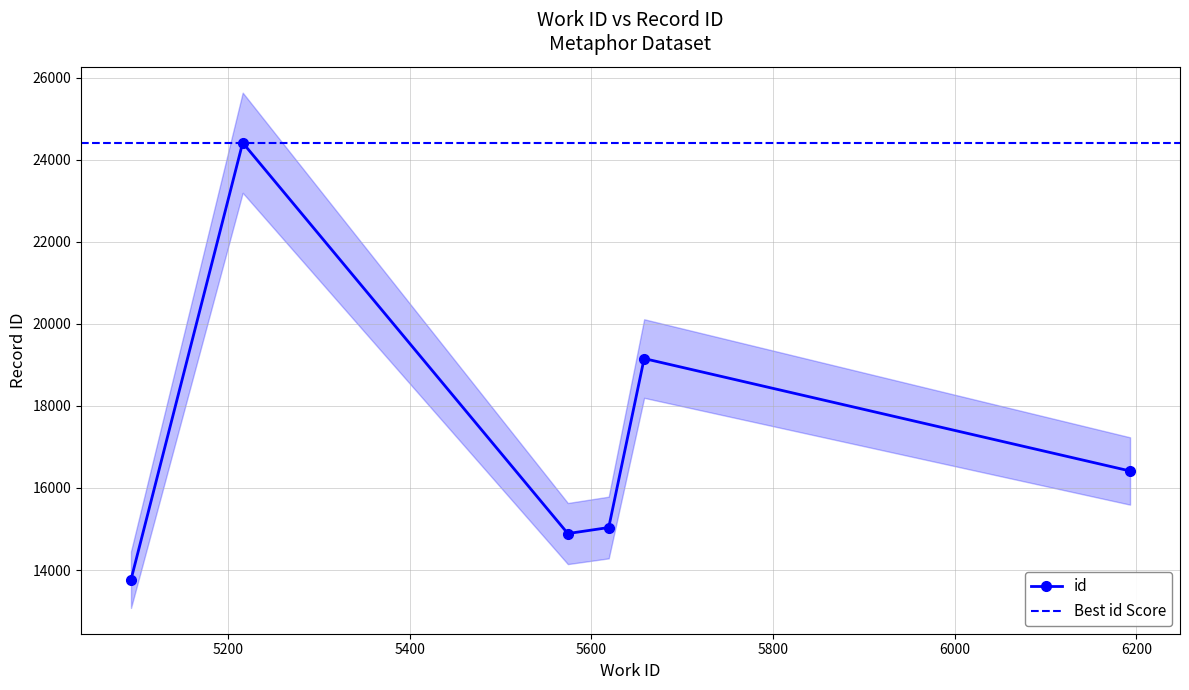

How many values in the id series are below 16414?

3